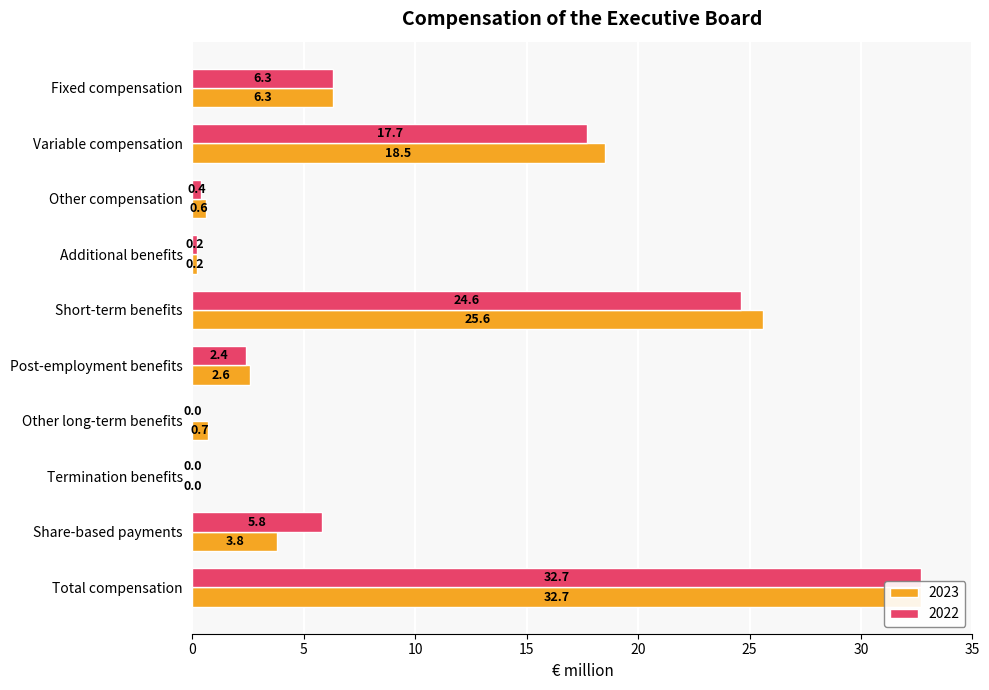

List the series in order of their overall mean, lowest first.

2022, 2023